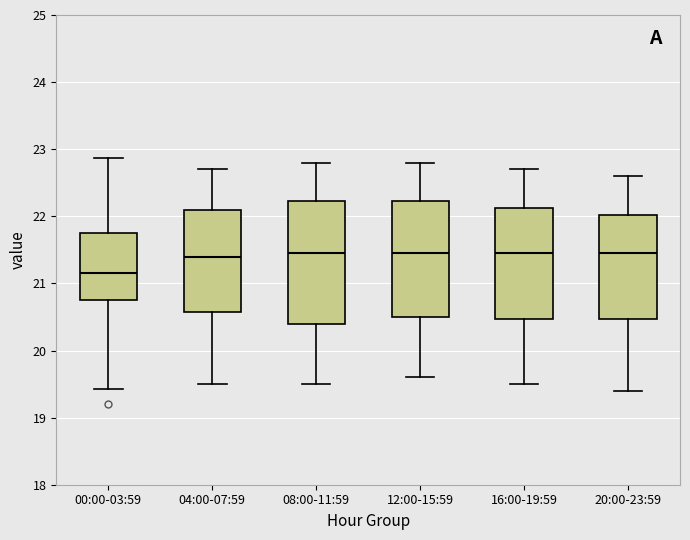

Which box is the tallest, from its lower edge to its upper edge?

08:00-11:59